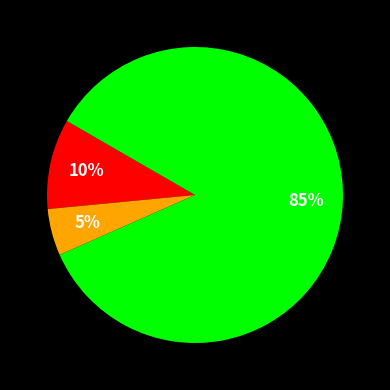

To the nearest percent, what is the average slice percentage?

33%